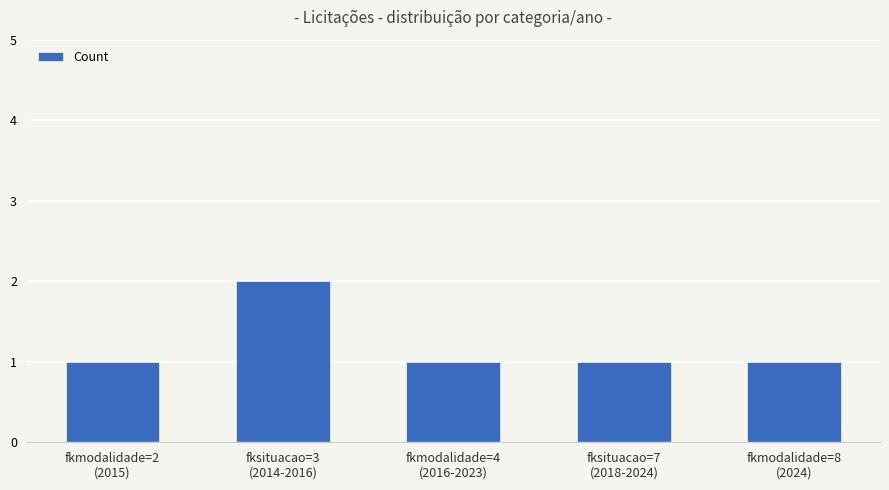

Reading left to right, extract all data points from this chart.

fkmodalidade=2
(2015)=1	fksituacao=3
(2014-2016)=2	fkmodalidade=4
(2016-2023)=1	fksituacao=7
(2018-2024)=1	fkmodalidade=8
(2024)=1